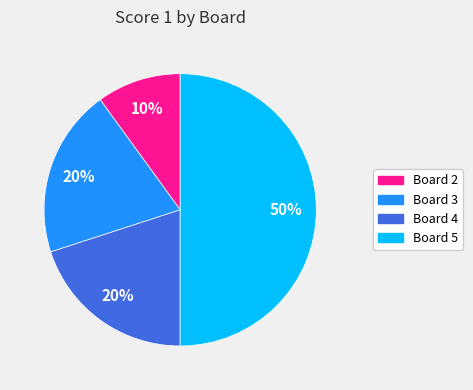

Is Board 4 the majority of the pie?

No